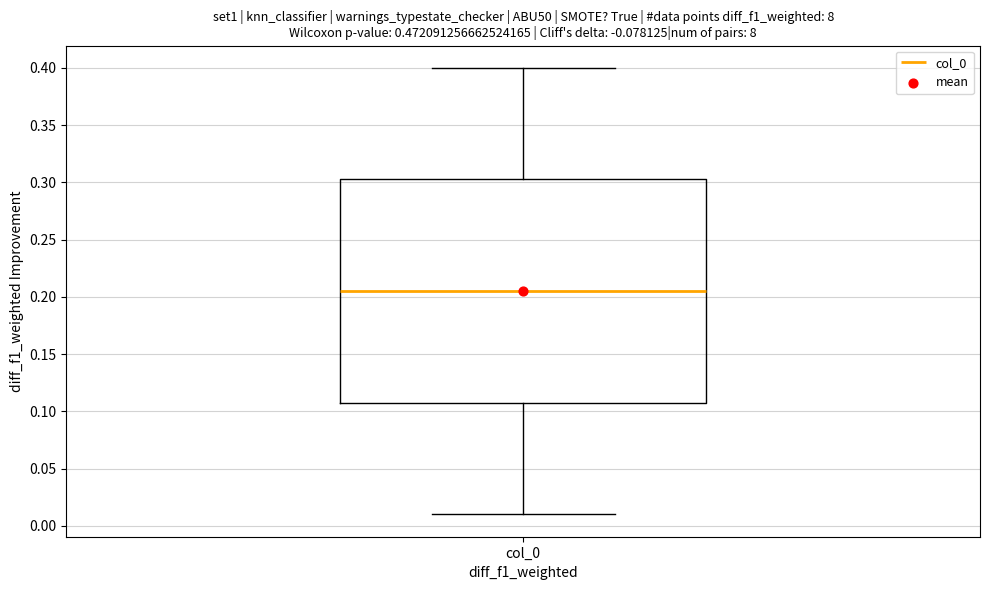

Transcribe this box plot: give where the median line is, the range the box spans, and where the two whiskers end, as read against the y-axis. The values are not printed on the chart, so give them approximately, as read against the axis.

median 0.205, box 0.110 to 0.305, whiskers 0.010 to 0.400